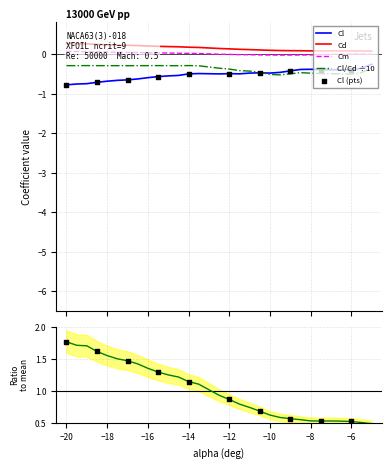

Which series has the largest total across all categories?

Cd